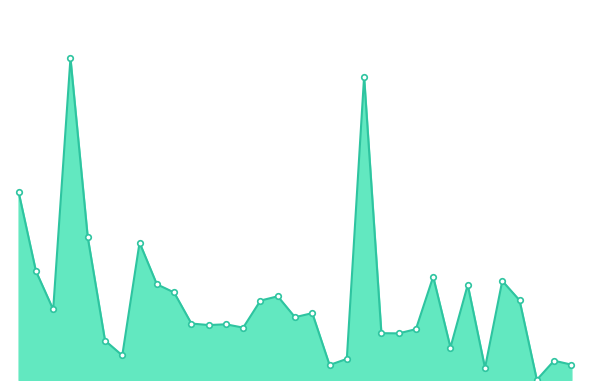

Reading left to right, transcribe all the data shown in this chart.

東大竹=1965	池端=1140	田中=738	板戸=3367	岡崎=1494	八幡台１丁目=413	八幡台２丁目=257	桜台１丁目=1438	桜台２丁目=1002	桜台３丁目=916	桜台４丁目=591	桜台５丁目=575	伊勢原１丁目=583	伊勢原２丁目=548	伊勢原３丁目=831	伊勢原４丁目=876	東大竹１丁目=657	東大竹２丁目=700	大山=157	子易=221	上粕屋=3174	西富岡=490	日向=488	神戸=532	串橋=1081	坪ノ内=340	笠窪=996	善波=127	白根=1037	三ノ宮=834	鈴川=2	大住台１丁目=202	大住台２丁目=161